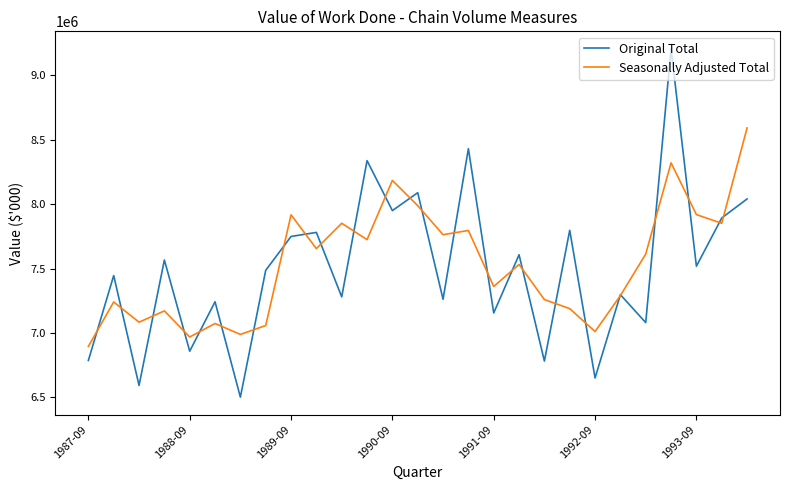

What is the greatest value displayed?

9206749